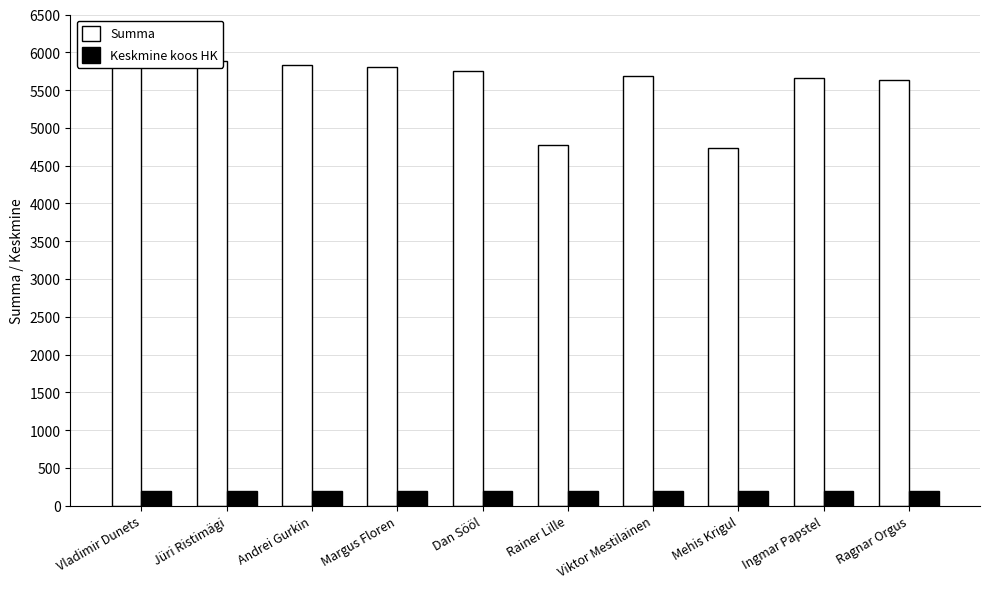

What is the difference between the Keskmine koos HK values at Viktor Mestilainen and Andrei Gurkin?

4.5